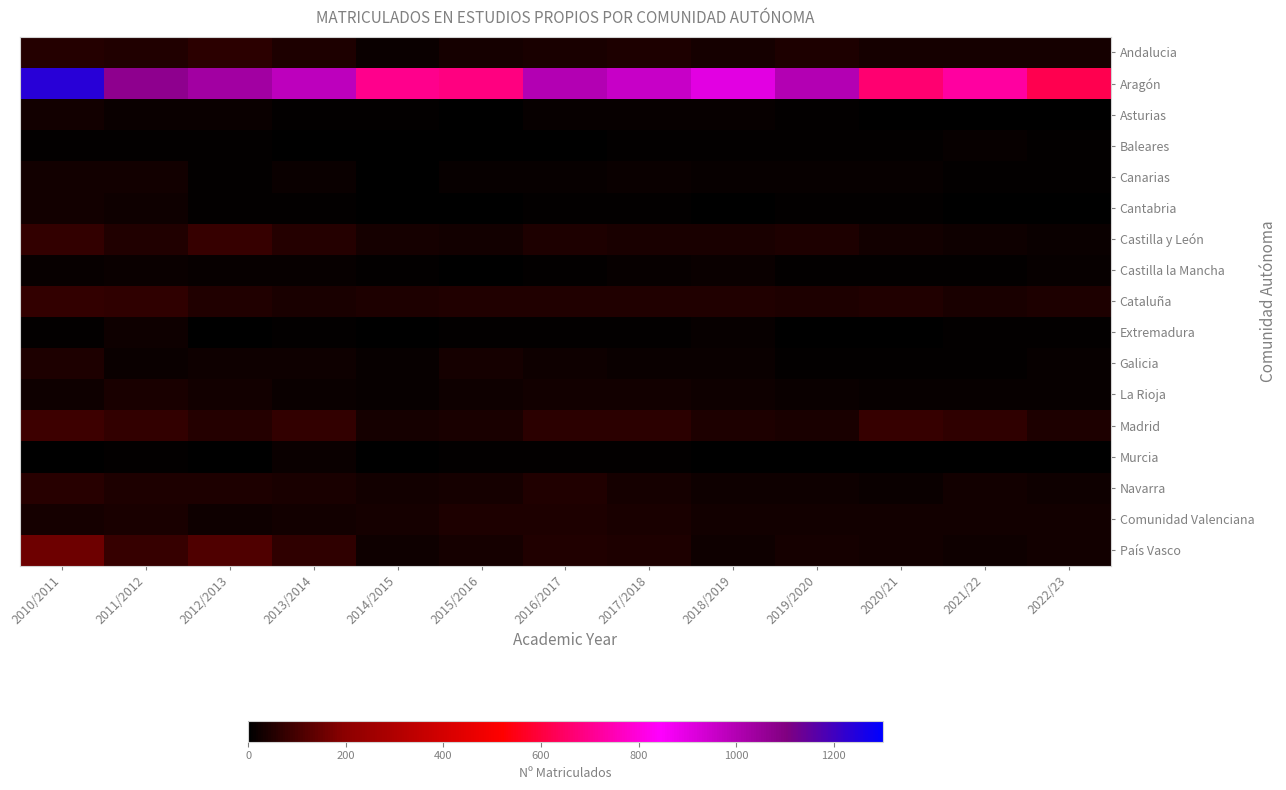

Reading right to left, list all the values displayed in this chart.

Andalucia: 2022/23=33	2021/22=32	2020/21=32	2019/2020=42	2018/2019=35	2017/2018=45	2016/2017=39	2015/2016=31	2014/2015=20	2013/2014=44	2012/2013=61	2011/2012=48	2010/2011=55
Aragón: 2022/23=620	2021/22=723	2020/21=663	2019/2020=999	2018/2019=903	2017/2018=958	2016/2017=999	2015/2016=685	2014/2015=697	2013/2014=975	2012/2013=1031	2011/2012=1073	2010/2011=1238
Asturias: 2022/23=2	2021/22=3	2020/21=4	2019/2020=9	2018/2019=13	2017/2018=14	2016/2017=11	2015/2016=4	2014/2015=8	2013/2014=8	2012/2013=16	2011/2012=17	2010/2011=27
Baleares: 2022/23=8	2021/22=12	2020/21=8	2019/2020=9	2018/2019=7	2017/2018=6	2016/2017=2	2015/2016=2	2014/2015=4	2013/2014=5	2012/2013=6	2011/2012=7	2010/2011=9
Canarias: 2022/23=10	2021/22=10	2020/21=15	2019/2020=12	2018/2019=12	2017/2018=16	2016/2017=12	2015/2016=11	2014/2015=4	2013/2014=17	2012/2013=8	2011/2012=27	2010/2011=29
Cantabria: 2022/23=4	2021/22=5	2020/21=6	2019/2020=6	2018/2019=3	2017/2018=8	2016/2017=7	2015/2016=3	2014/2015=5	2013/2014=8	2012/2013=10	2011/2012=23	2010/2011=28
Castilla y León: 2022/23=18	2021/22=24	2020/21=28	2019/2020=42	2018/2019=38	2017/2018=38	2016/2017=42	2015/2016=29	2014/2015=32	2013/2014=52	2012/2013=77	2011/2012=49	2010/2011=76
Castilla la Mancha: 2022/23=12	2021/22=6	2020/21=10	2019/2020=9	2018/2019=17	2017/2018=12	2016/2017=6	2015/2016=5	2014/2015=8	2013/2014=13	2012/2013=15	2011/2012=20	2010/2011=15
Cataluña: 2022/23=42	2021/22=36	2020/21=49	2019/2020=42	2018/2019=46	2017/2018=46	2016/2017=50	2015/2016=46	2014/2015=42	2013/2014=37	2012/2013=48	2011/2012=71	2010/2011=74
Extremadura: 2022/23=6	2021/22=8	2020/21=3	2019/2020=3	2018/2019=12	2017/2018=9	2016/2017=7	2015/2016=6	2014/2015=4	2013/2014=6	2012/2013=5	2011/2012=24	2010/2011=8
Galicia: 2022/23=11	2021/22=6	2020/21=6	2019/2020=6	2018/2019=17	2017/2018=19	2016/2017=21	2015/2016=33	2014/2015=14	2013/2014=25	2012/2013=24	2011/2012=20	2010/2011=41
La Rioja: 2022/23=12	2021/22=14	2020/21=11	2019/2020=17	2018/2019=21	2017/2018=30	2016/2017=26	2015/2016=21	2014/2015=15	2013/2014=20	2012/2013=27	2011/2012=38	2010/2011=25
Madrid: 2022/23=43	2021/22=68	2020/21=78	2019/2020=40	2018/2019=43	2017/2018=64	2016/2017=63	2015/2016=38	2014/2015=33	2013/2014=75	2012/2013=54	2011/2012=76	2010/2011=88
Murcia: 2022/23=5	2021/22=3	2020/21=2	2019/2020=5	2018/2019=4	2017/2018=7	2016/2017=8	2015/2016=10	2014/2015=4	2013/2014=16	2012/2013=4	2011/2012=9	2010/2011=4
Navarra: 2022/23=25	2021/22=28	2020/21=20	2019/2020=25	2018/2019=25	2017/2018=33	2016/2017=47	2015/2016=32	2014/2015=28	2013/2014=38	2012/2013=42	2011/2012=45	2010/2011=58
Comunidad Valenciana: 2022/23=28	2021/22=27	2020/21=30	2019/2020=27	2018/2019=30	2017/2018=40	2016/2017=41	2015/2016=45	2014/2015=34	2013/2014=30	2012/2013=22	2011/2012=38	2010/2011=31
País Vasco: 2022/23=26	2021/22=24	2020/21=28	2019/2020=32	2018/2019=25	2017/2018=44	2016/2017=48	2015/2016=31	2014/2015=22	2013/2014=70	2012/2013=113	2011/2012=80	2010/2011=153